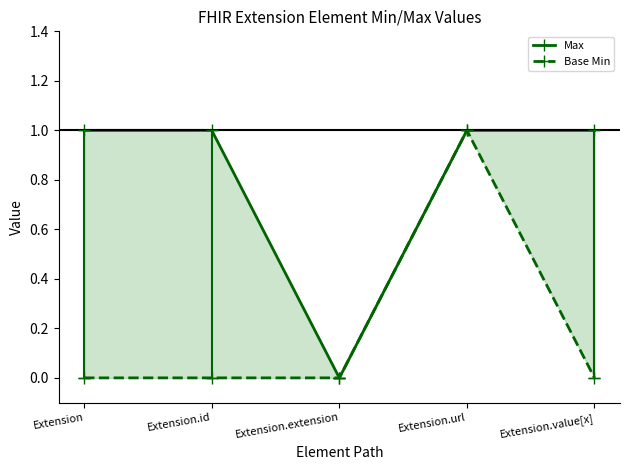

Which category has the lowest value in the Max series?

Extension.extension